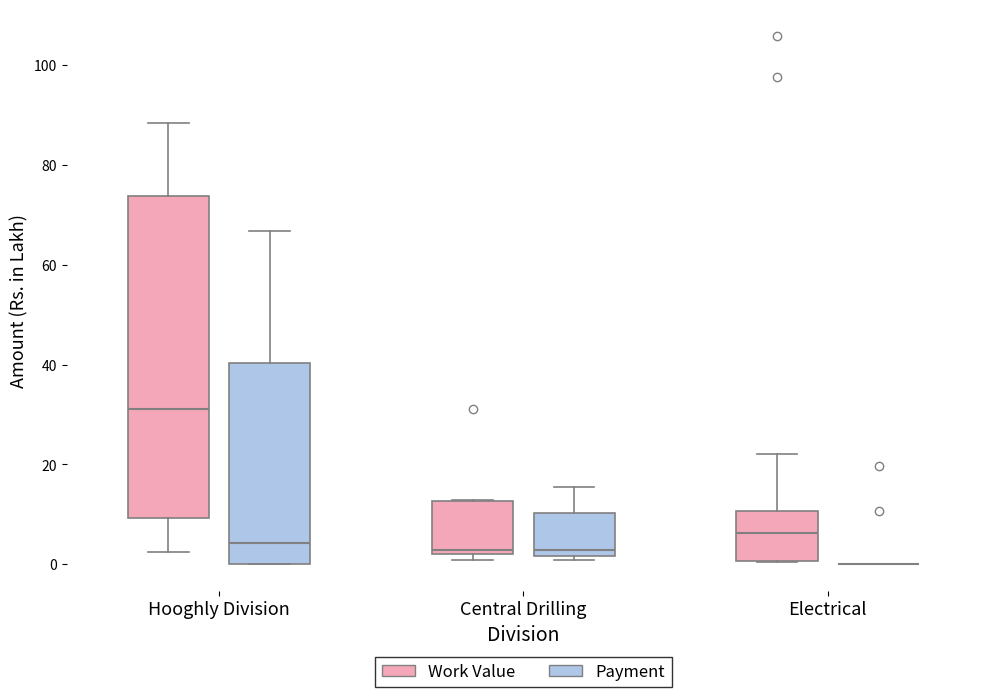

Reading left to right, transcribe this box plot: for each box, give where its median line is, the range the box spans, and where its two whiskers end, as read against the y-axis. The values are not printed on the chart, so give them approximately, as read against the axis.

Hooghly Division (Work Value): median 32, box 10 to 74, whiskers 2 to 88
Hooghly Division (Payment): median 4, box 0 to 40, whiskers 0 to 66
Central Drilling (Work Value): median 2 (just above the box's lower edge), box 2 to 12, whiskers 0 to 12
Central Drilling (Payment): median 2 (just above the box's lower edge), box 2 to 10, whiskers 0 to 16
Electrical (Work Value): median 6, box 0 to 10, whiskers 0 to 22
Electrical (Payment): box collapsed to a line at 0, whiskers 0 to 0